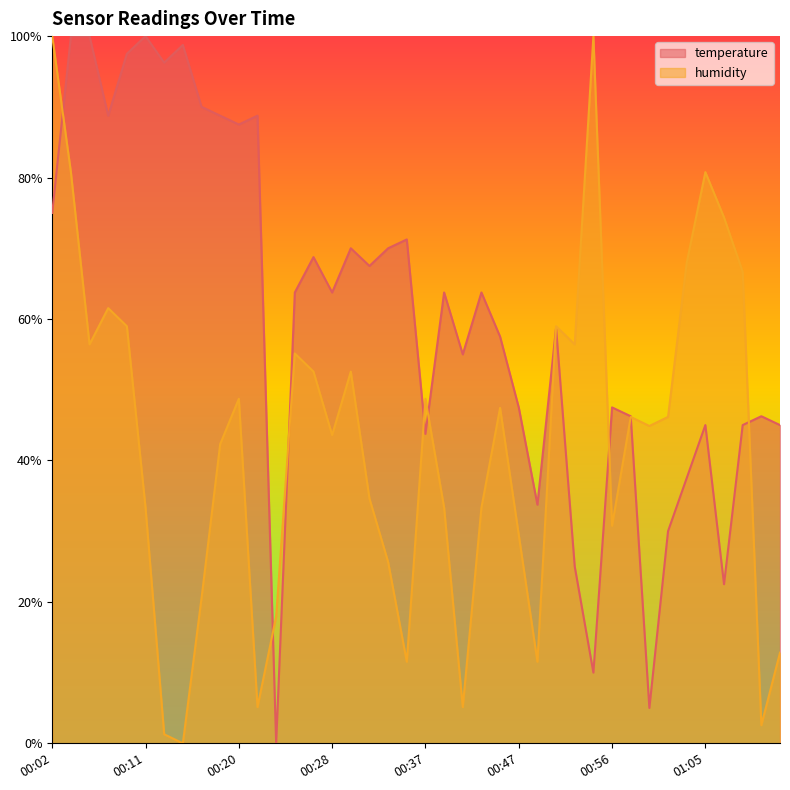

At which category does the chart reach its minimum across all series?

00:23